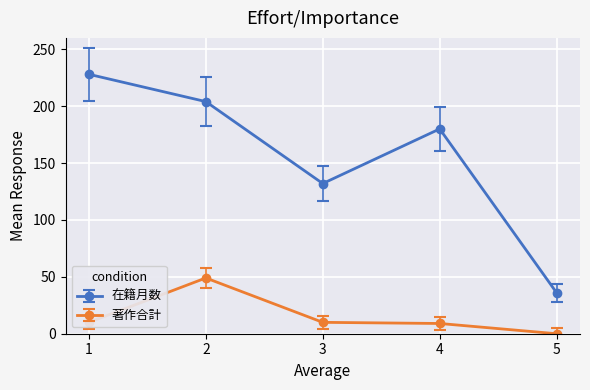

The value of 在籍月数 at 1 is 362. True or false?

False